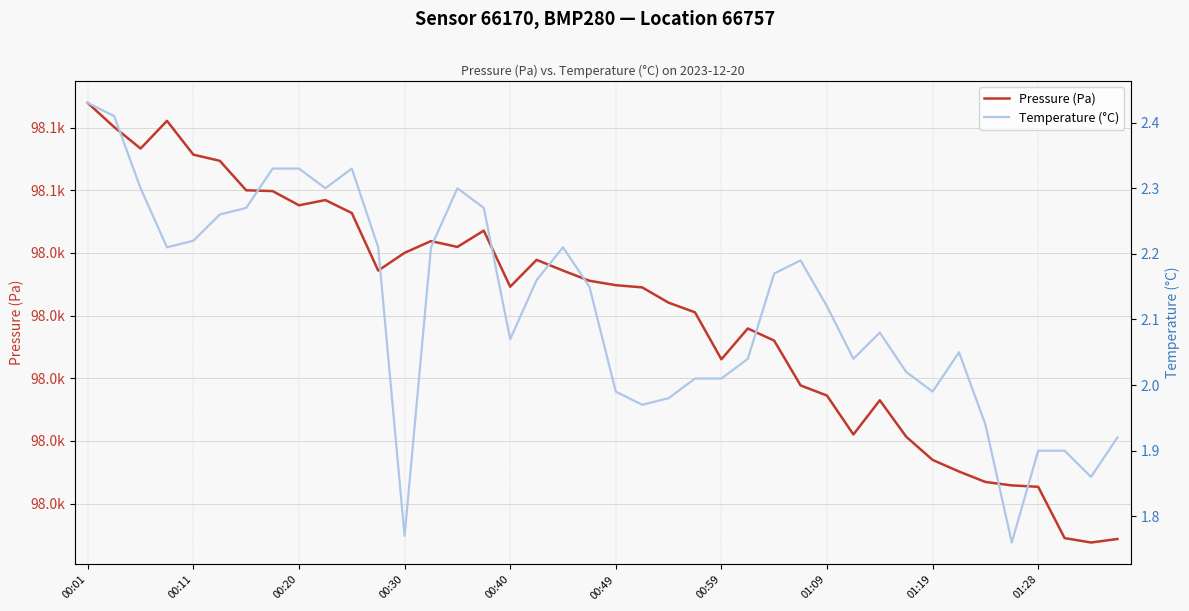

Does the chart have visible grid lines?

Yes